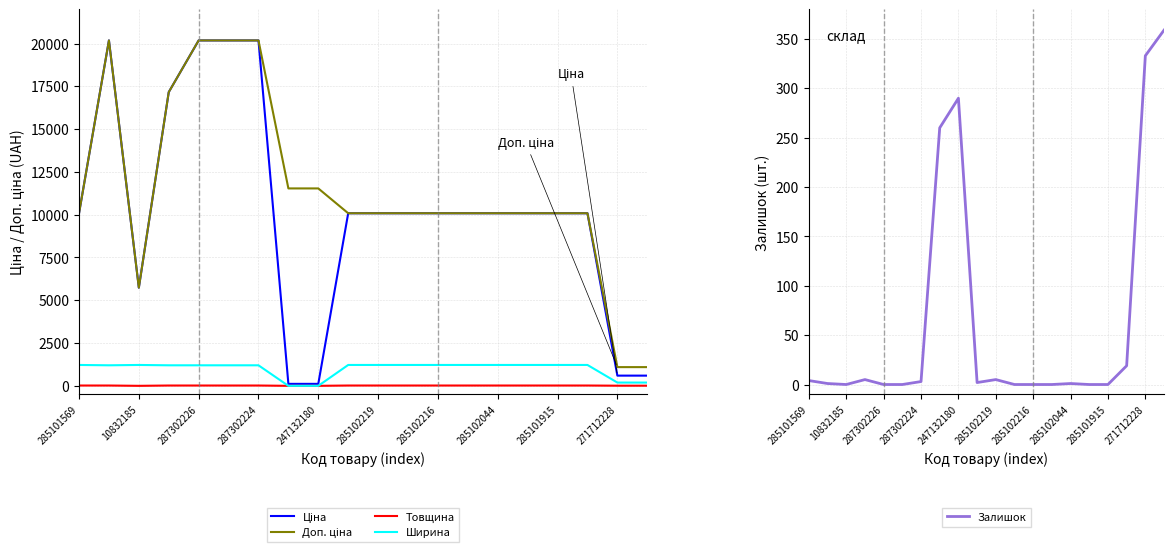

True or false: Товщина has a value of 0.0 at 247132180.

True